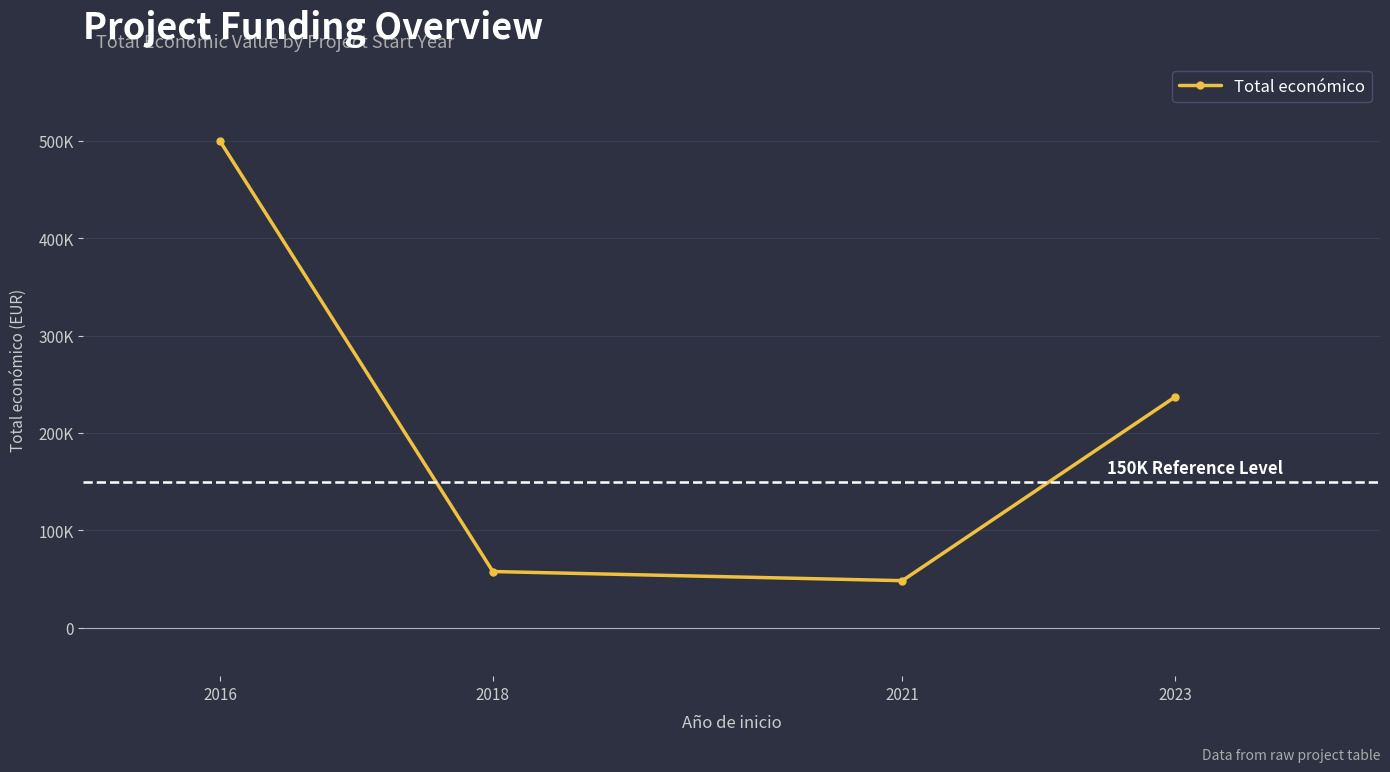

List the labels in order of value, largest first.

2016, 2023, 2018, 2021